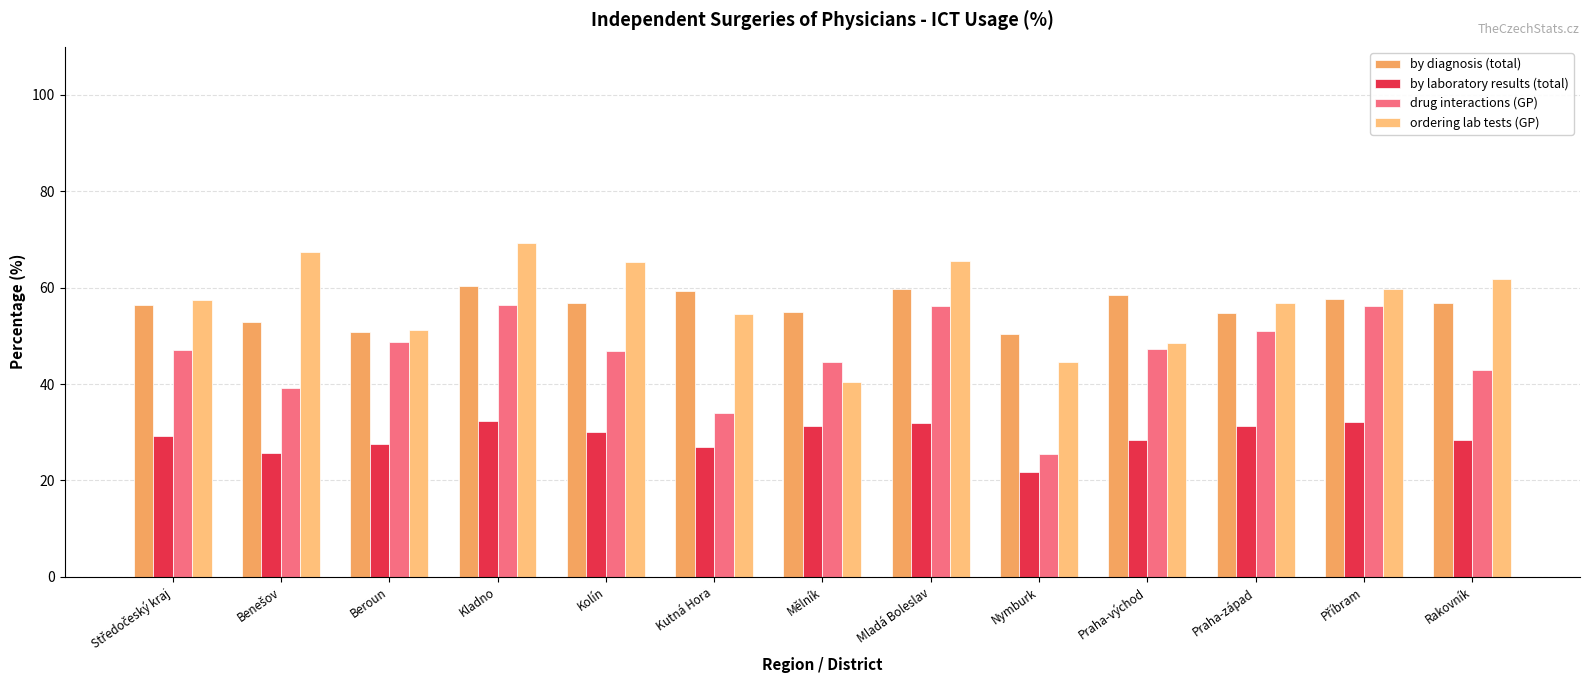

What is the average value of the by diagnosis (total) series?

56.1